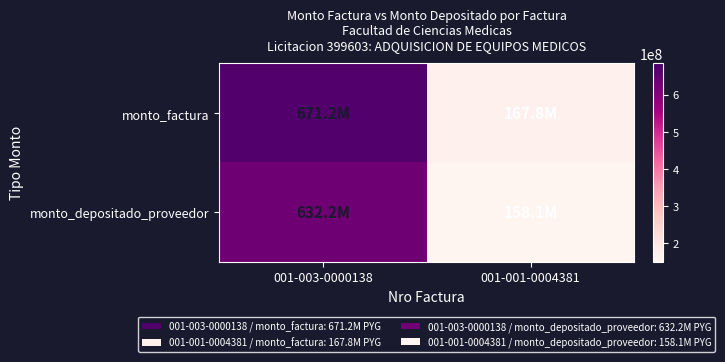

What is the greatest value displayed?

671200000